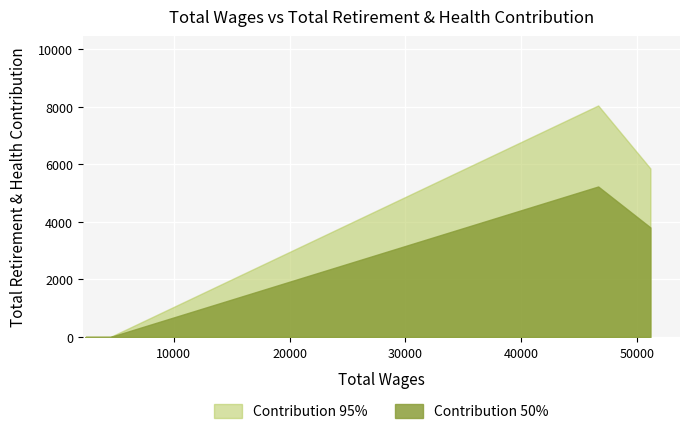

List the series in order of their peak value, lowest first.

Contribution 50%, Contribution 95%